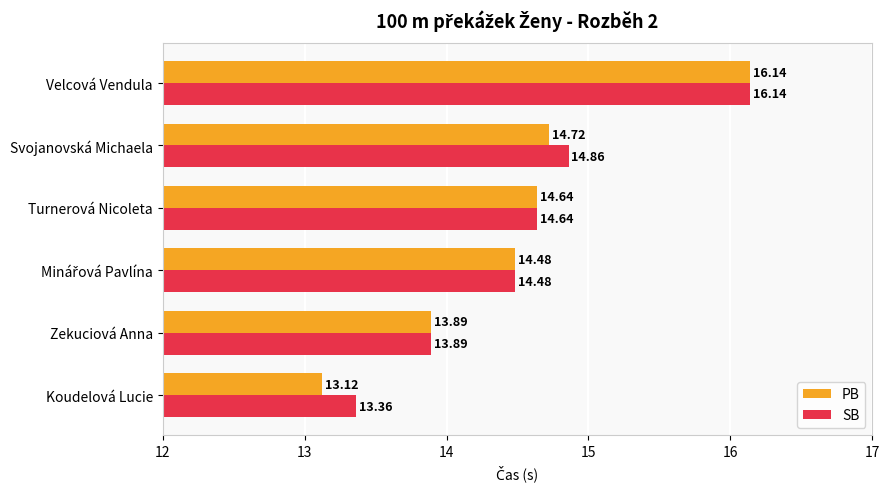

What is the average value of the PB series?

14.5